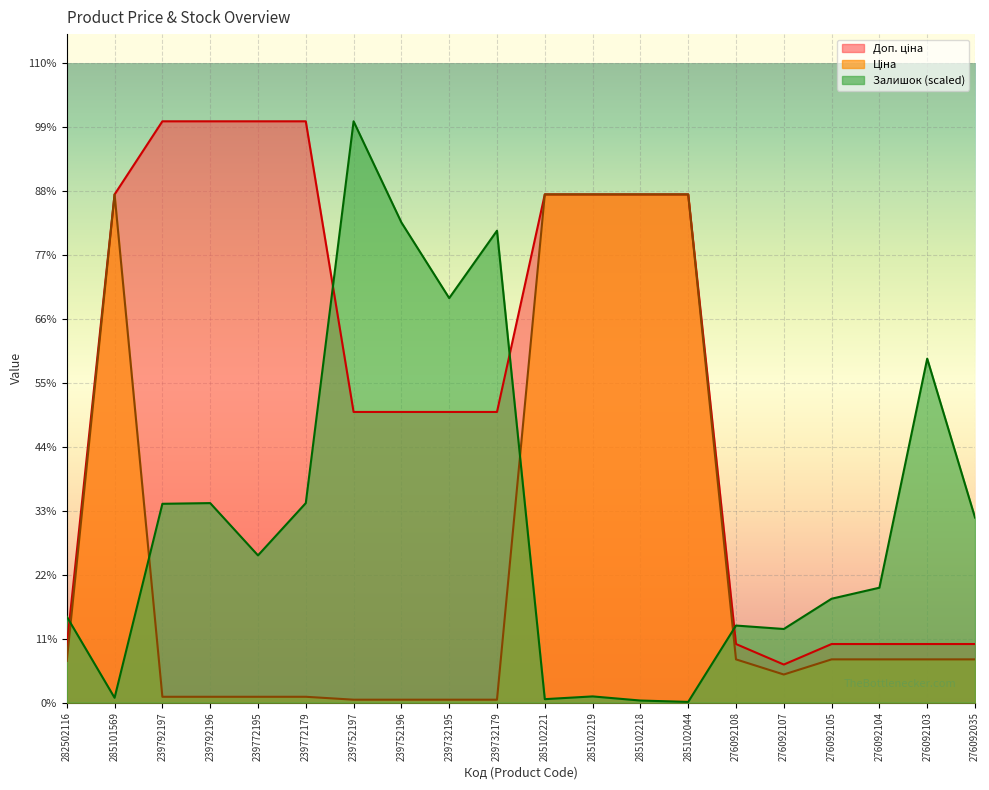

How many lines are shown in the chart?

3